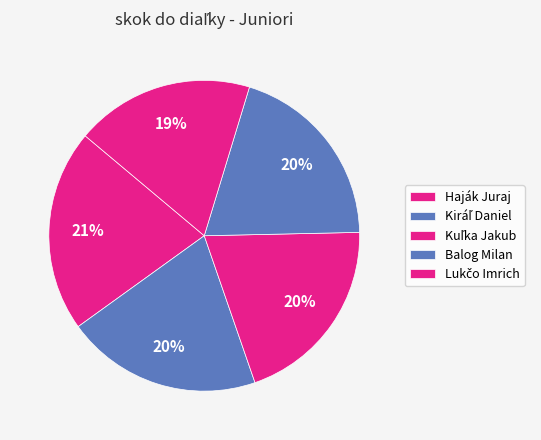

Approximately how many times larger is the value at Kuľka Jakub compared to Haják Juraj?

1.0